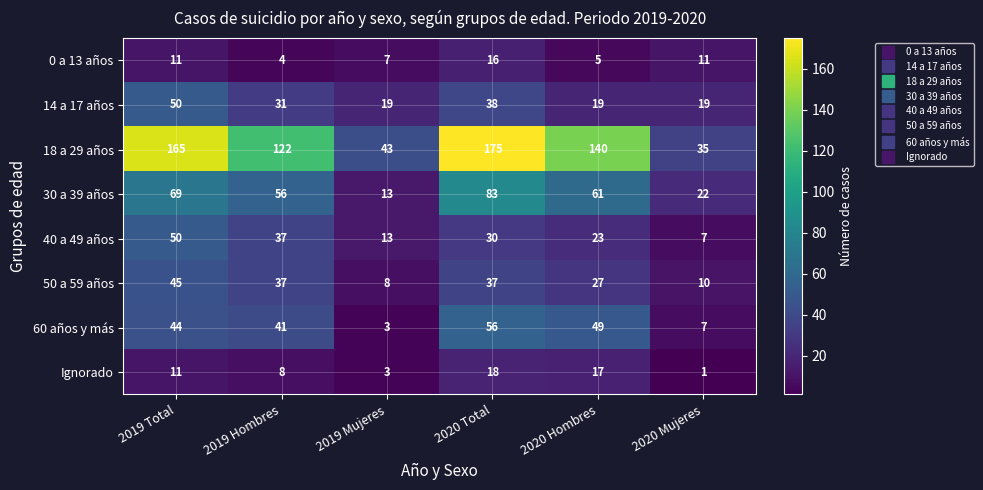

Which category has the highest value across all series?

2020 Total